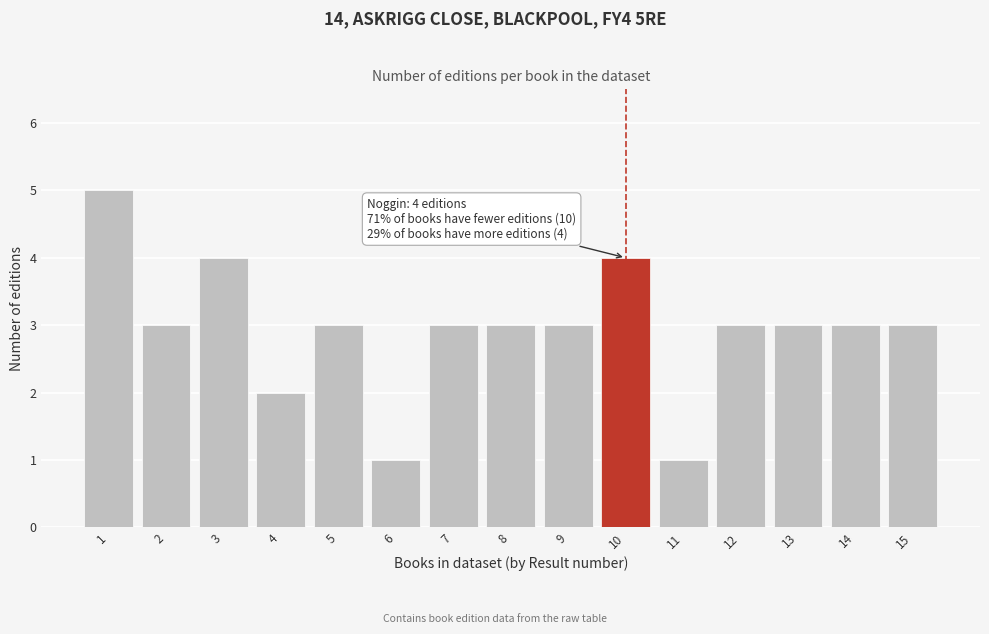

Reading left to right, transcribe all the data shown in this chart.

5	3	4	2	3	1	3	3	3	4	1	3	3	3	3